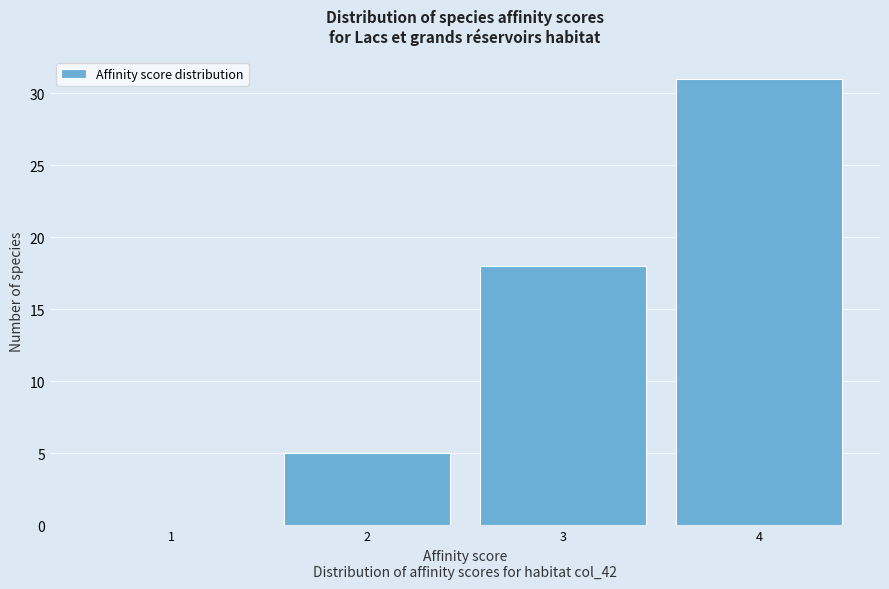

Reading left to right, transcribe this chart: for each bar, give the range it covers on the x-axis and its height. The values are not printed on the chart, so give them approximately, as read against the axis.

0.5 to 1.5: 0
1.5 to 2.5: 5
2.5 to 3.5: 18
3.5 to 4.5: 31